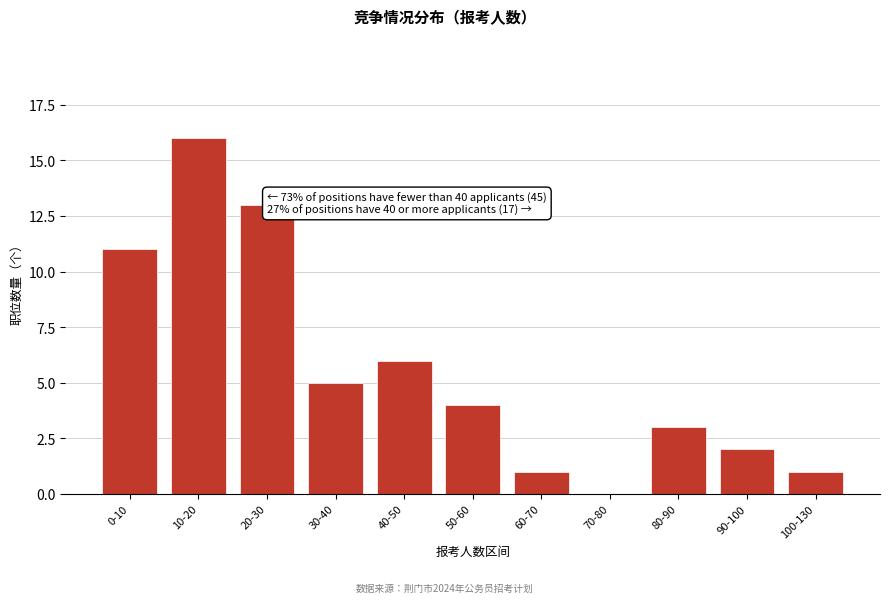

Reading left to right, transcribe all the data shown in this chart.

0-10=11	10-20=16	20-30=13	30-40=5	40-50=6	50-60=4	60-70=1	70-80=0	80-90=3	90-100=2	100-130=1